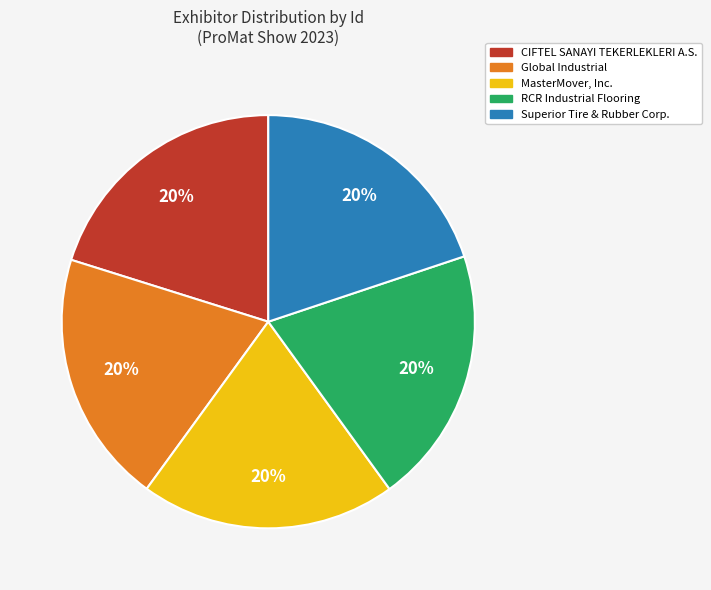

To the nearest percent, what portion does Superior Tire & Rubber Corp. represent?

20%